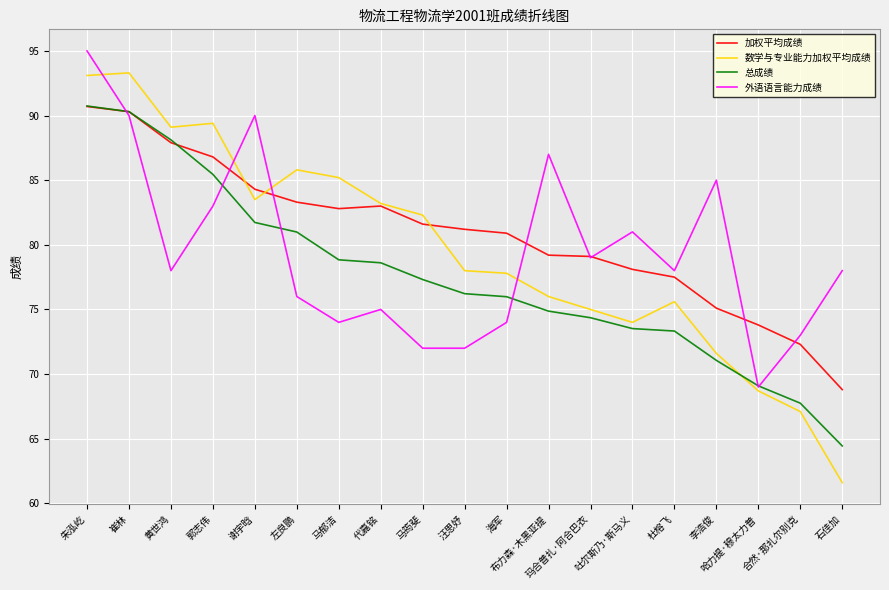

What is the total value across all series at 代嘉铭?

319.8